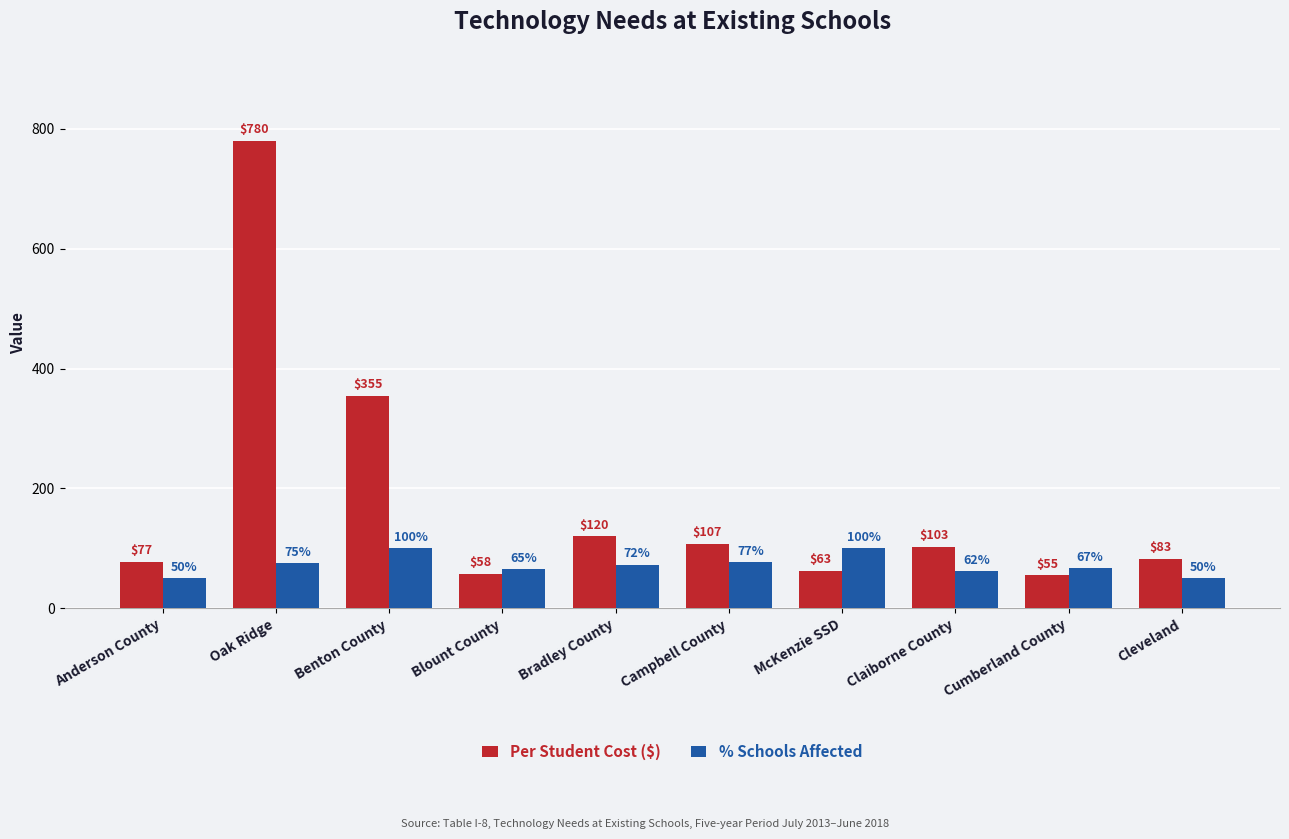

The value of Per Student Cost ($) at Anderson County is 77.0. True or false?

True